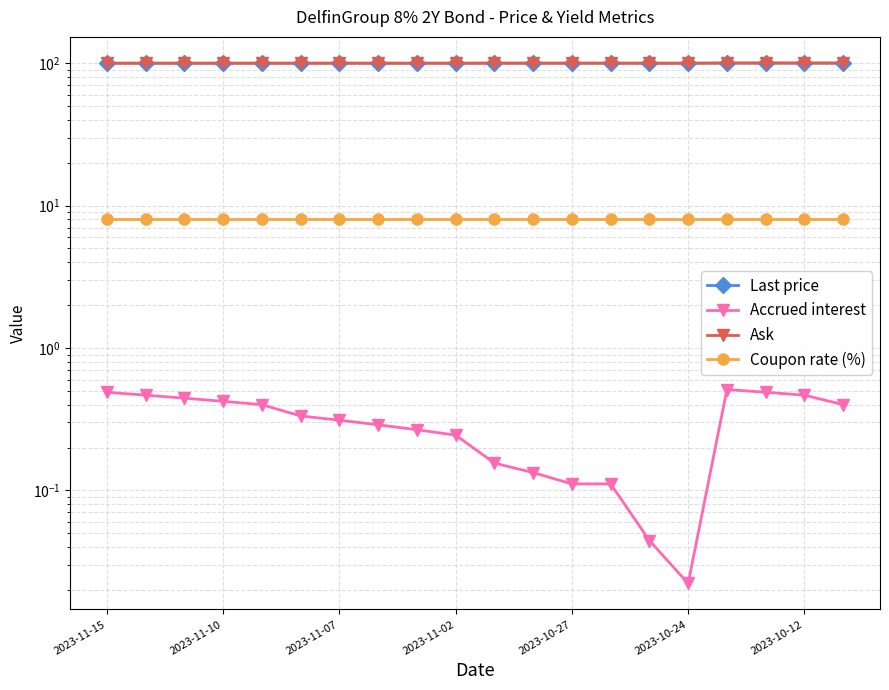

True or false: Coupon rate (%) and Accrued interest intersect in this chart.

False